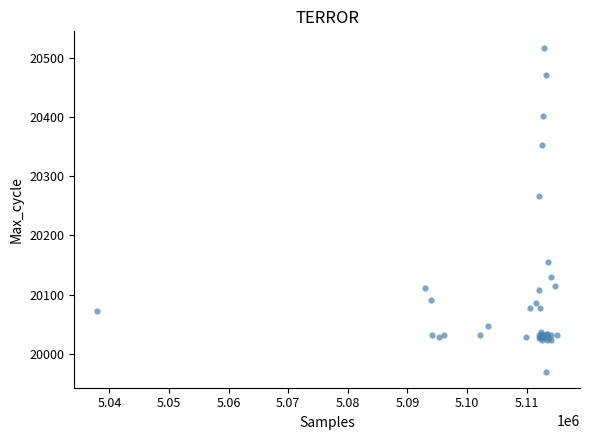

What Y value in the scatter plot is closest to 20243?

20267